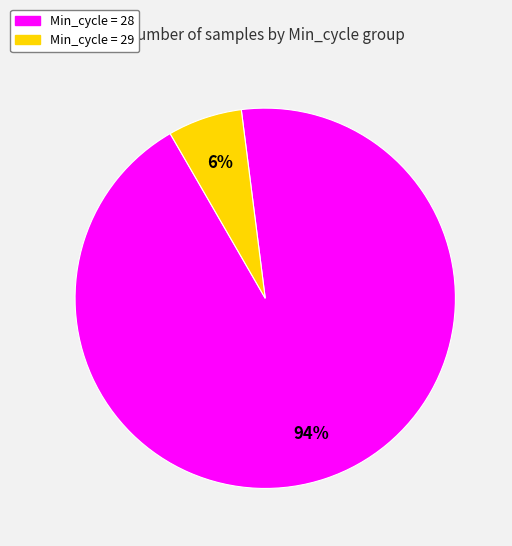

Is there any slice that represents more than half of the pie?

Yes